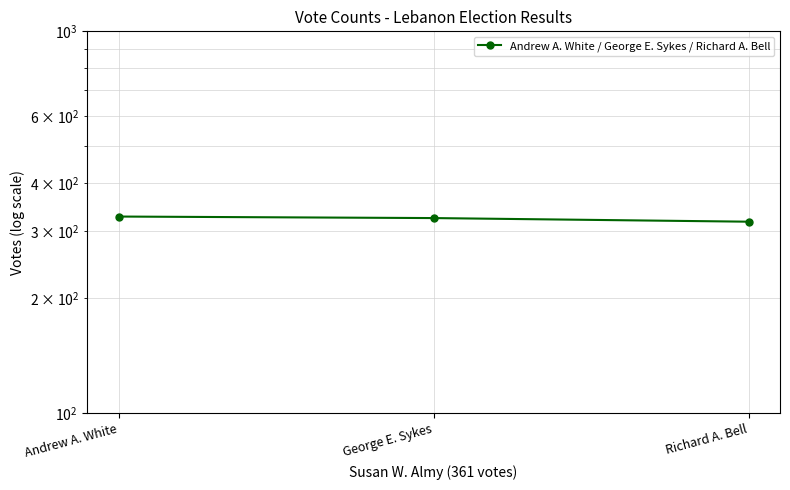

What is the minimum value shown in the chart?

317